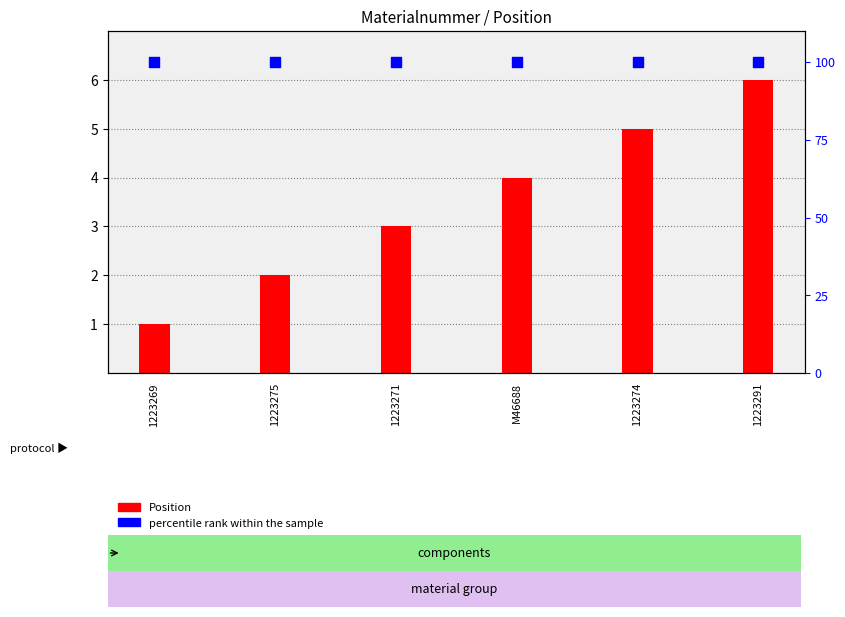

At how many categories does at least one series exceed 39?

6